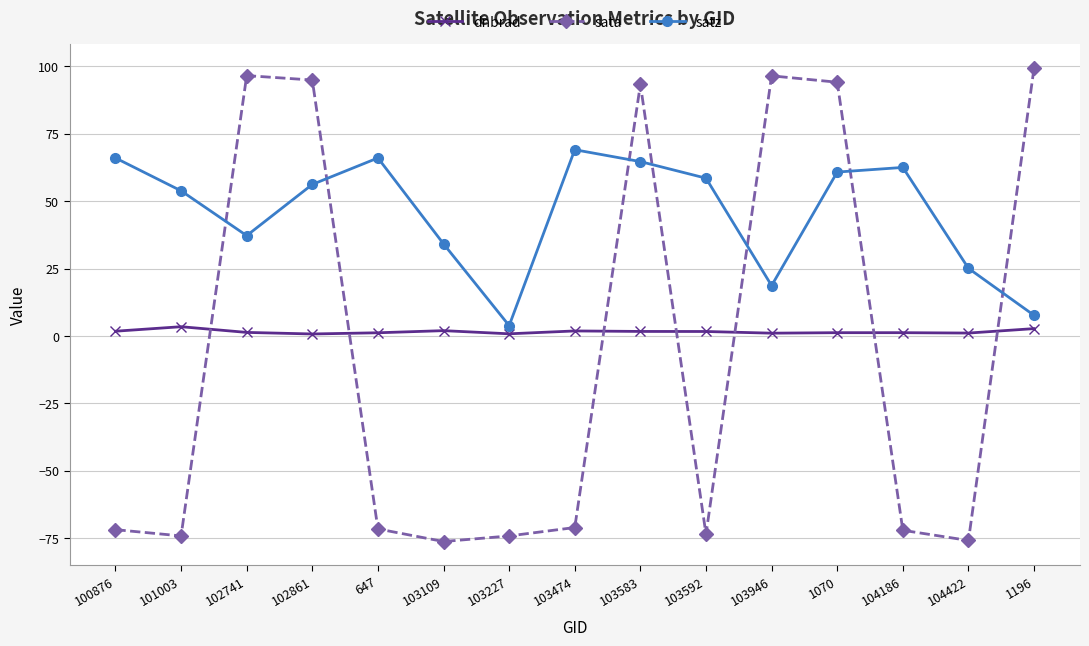

What is the sum of the satz values at 103946 and 104186?

81.2